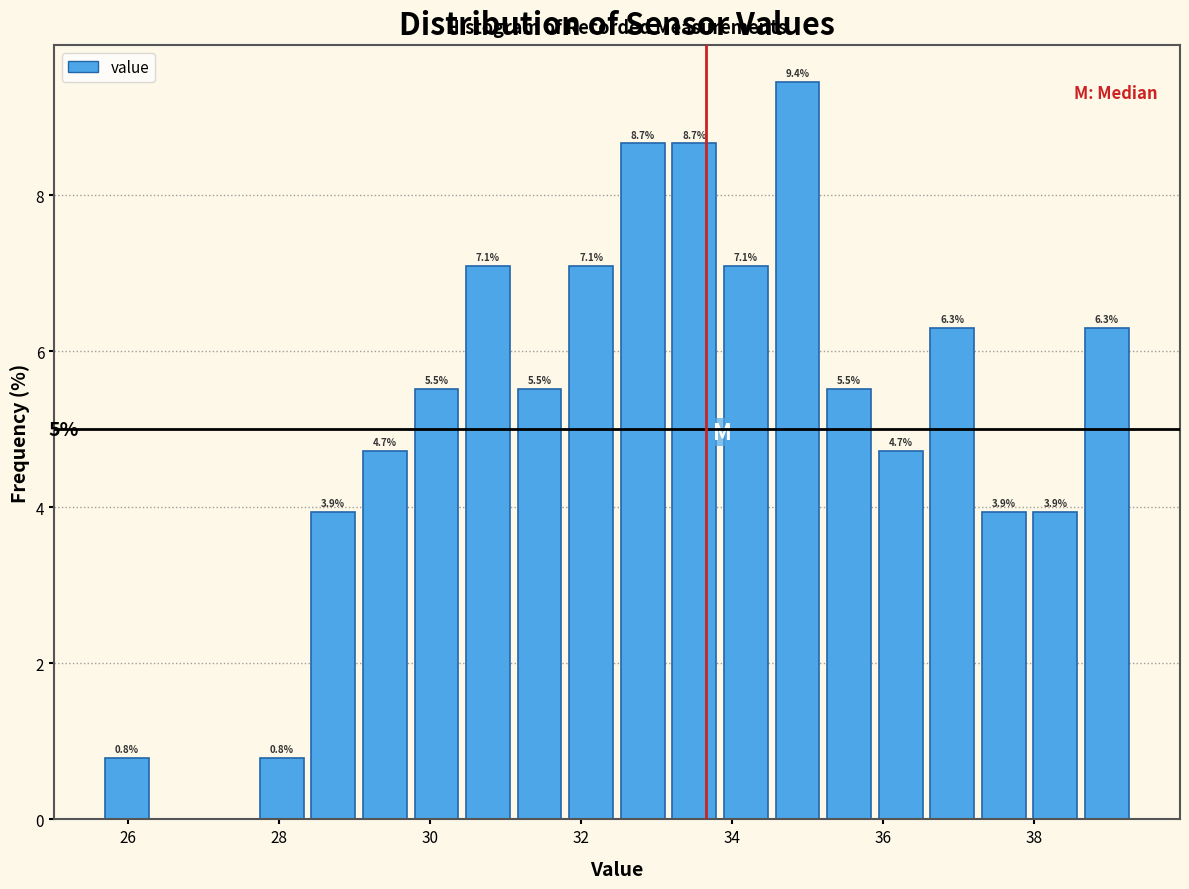

Read against the x-axis, roughly where is the centre of the tallest bar?

34.8